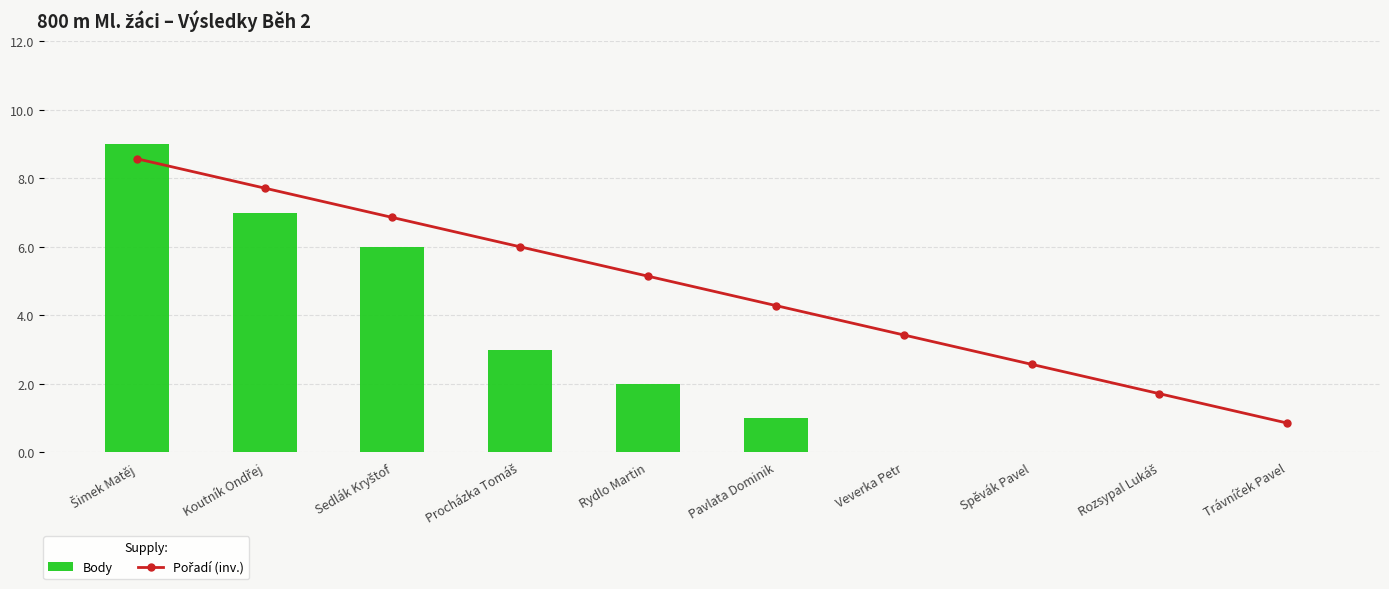

What is the label of the 7th bar from the right?

Procházka Tomáš